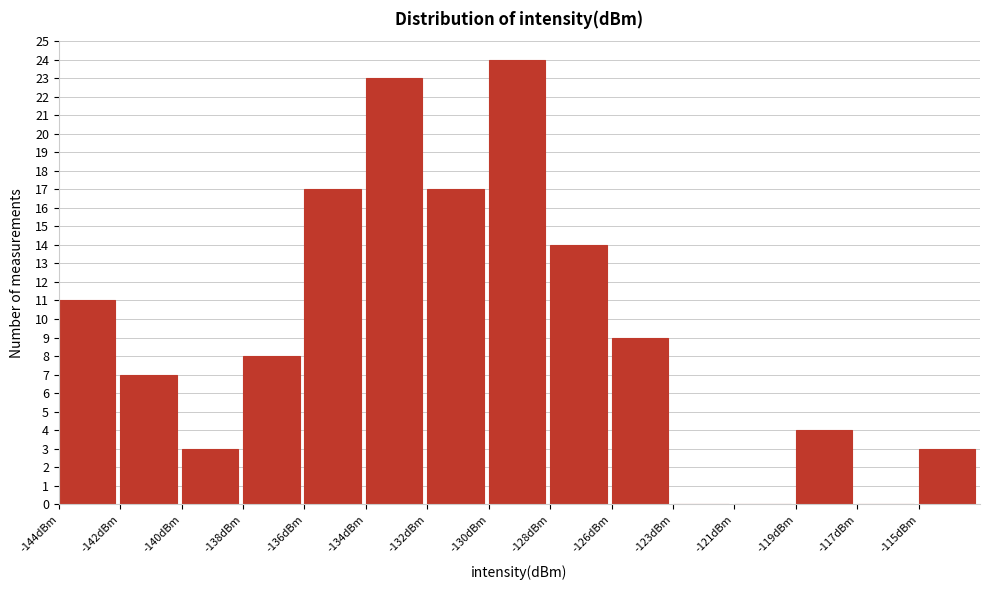

Reading right to left, transcribe all the data shown in this chart.

-115dBm=3	-117dBm=0	-119dBm=4	-121dBm=0	-123dBm=0	-126dBm=9	-128dBm=14	-130dBm=24	-132dBm=17	-134dBm=23	-136dBm=17	-138dBm=8	-140dBm=3	-142dBm=7	-144dBm=11